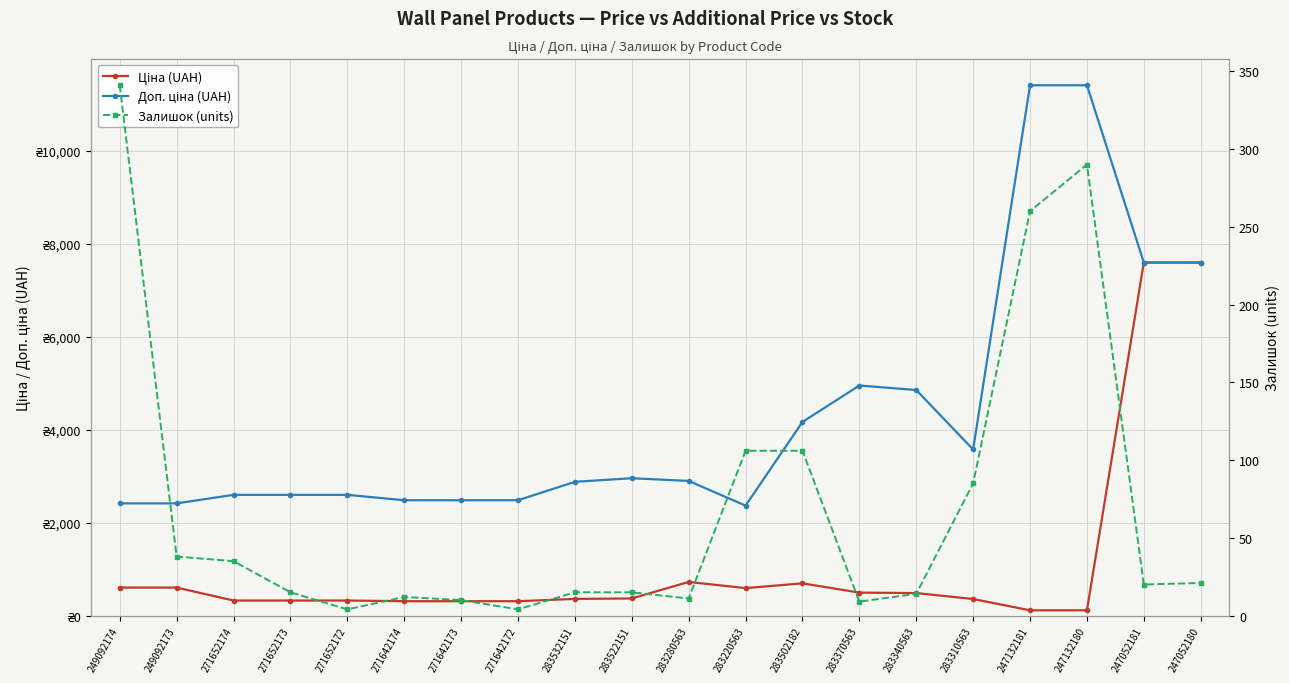

At which label does Залишок first exceed 20?

249092174